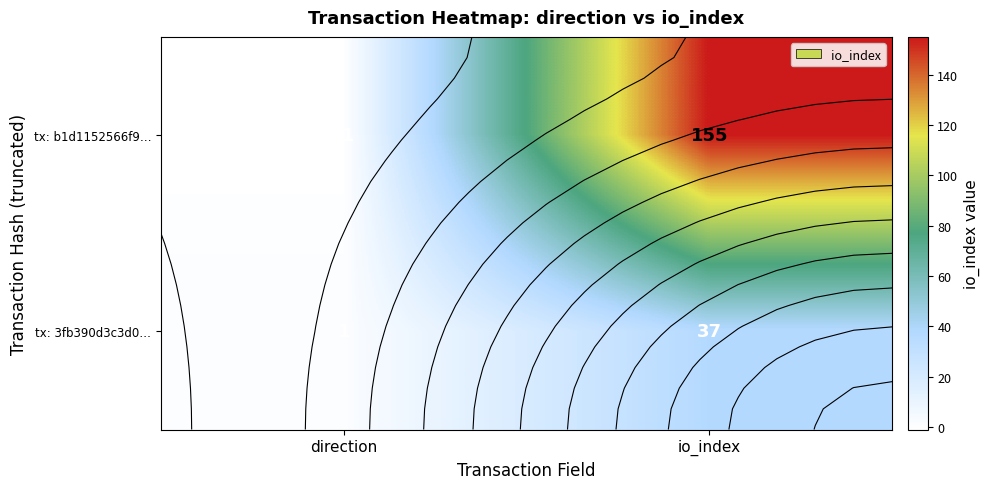

Which category has the highest value in the tx: 3fb390d3c3d0… series?

io_index